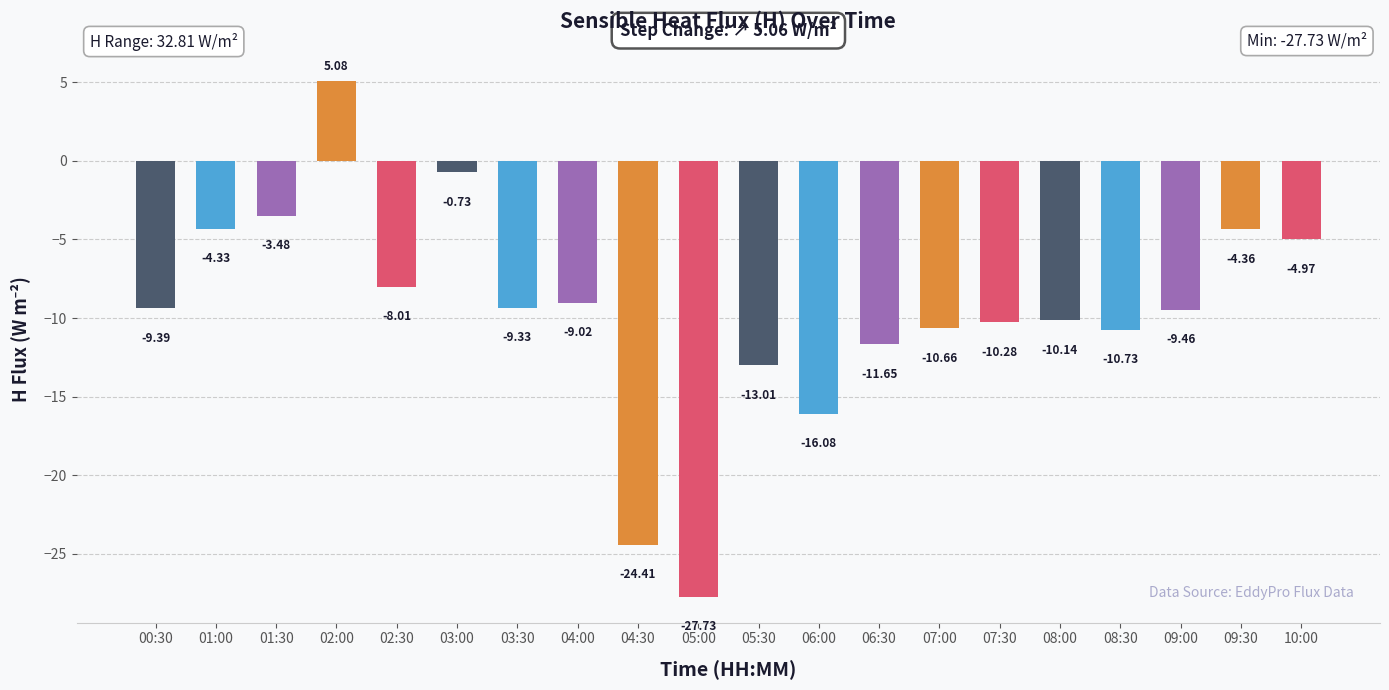

Rank the categories by value from highest to lowest.

02:00, 03:00, 01:30, 01:00, 09:30, 10:00, 02:30, 04:00, 03:30, 00:30, 09:00, 08:00, 07:30, 07:00, 08:30, 06:30, 05:30, 06:00, 04:30, 05:00